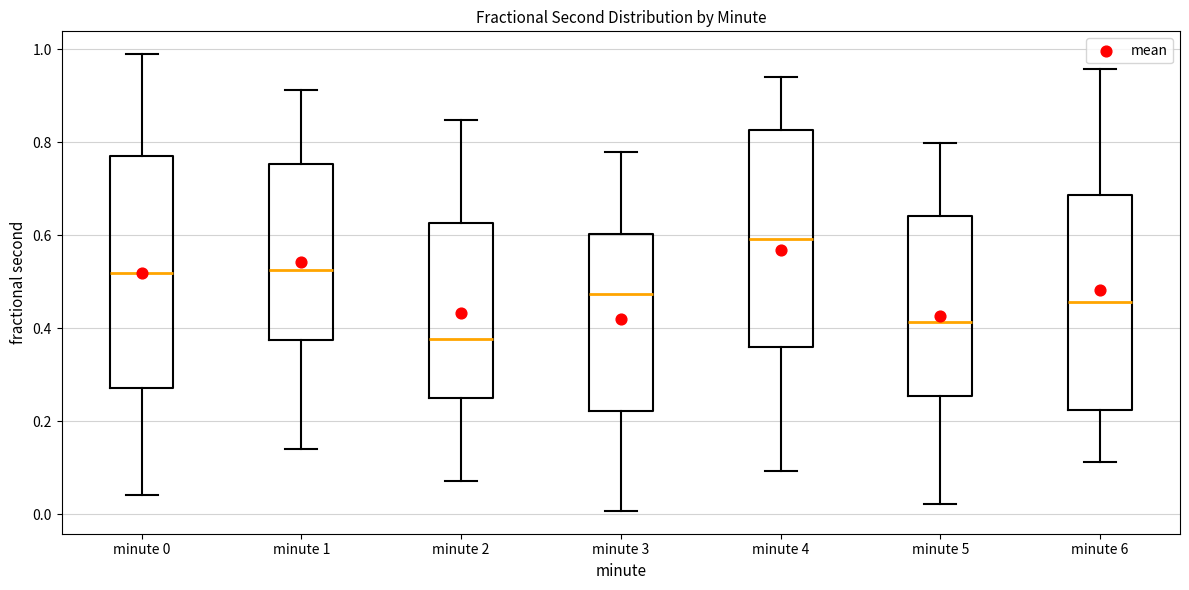

Comparing the boxes themselves (not the whiskers), which one is the tallest?

minute 0